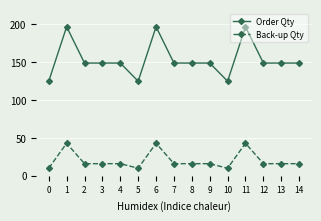

What is the difference between the highest and lowest values at 5?

115